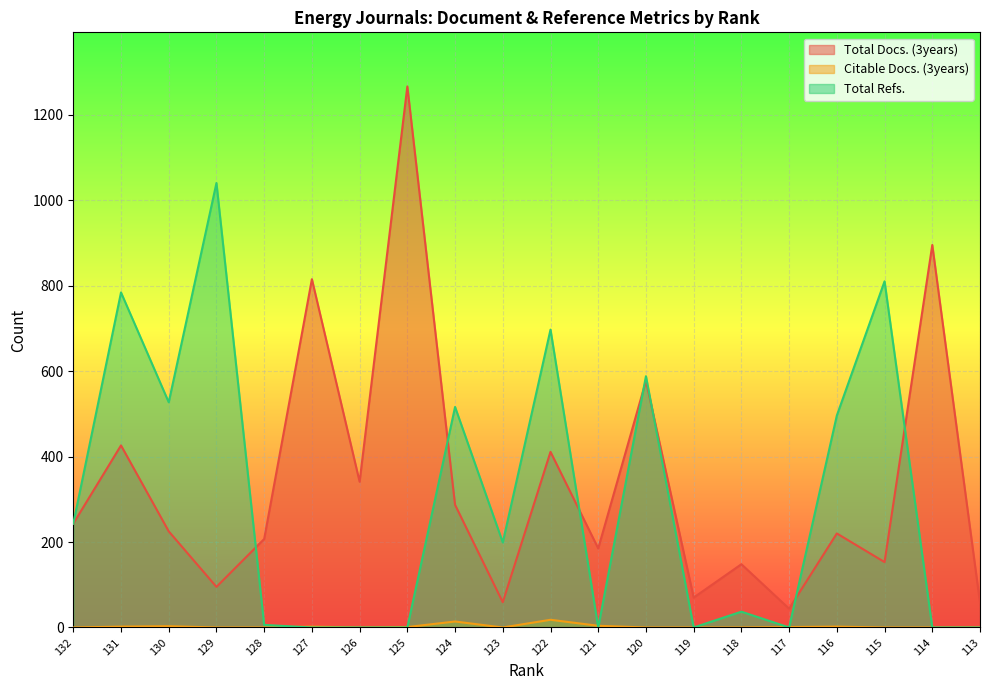

How many lines are shown in the chart?

3